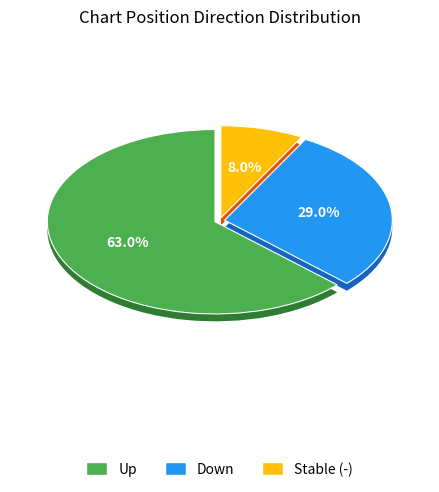

Between down and -, which is larger?

down